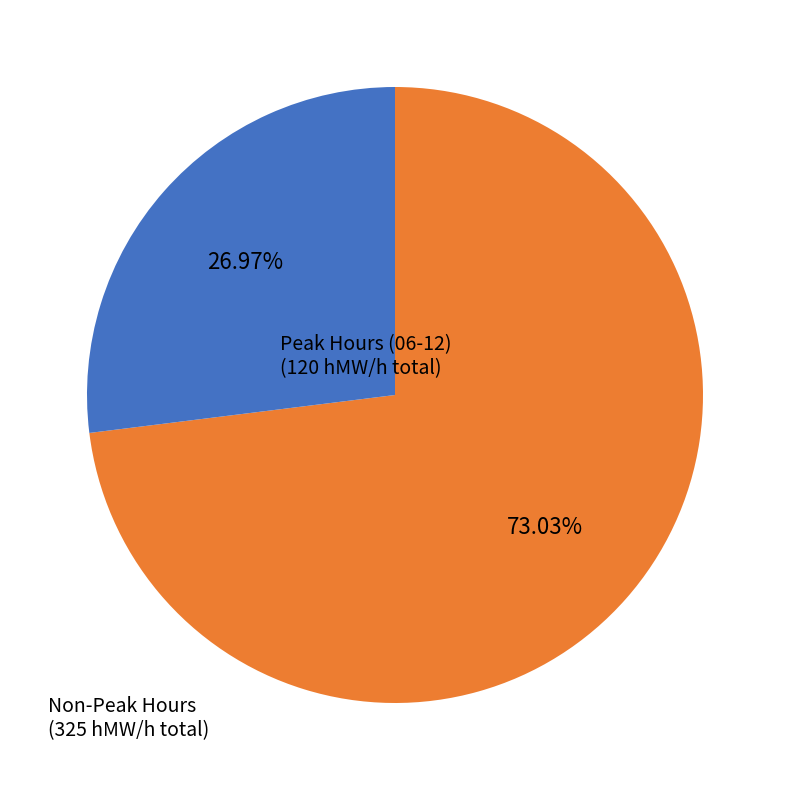

Count the number of slices in the pie.

2